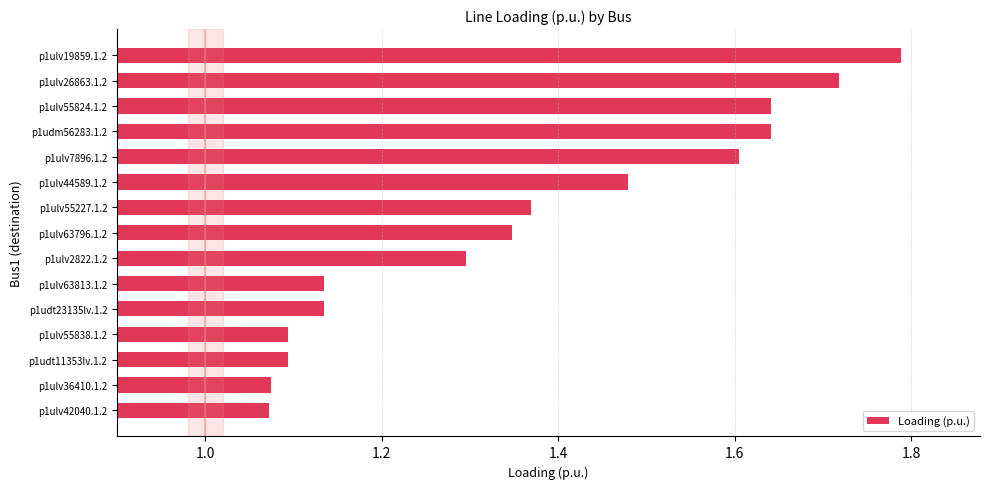

What is the change in value from p1ulv63796.1.2 to p1ulv55824.1.2?

+0.3